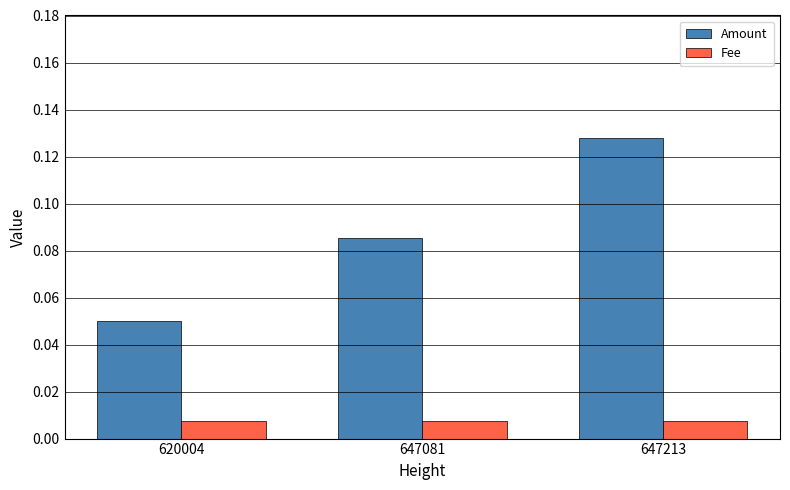

Where is Amount nearest to the value 0?

620004